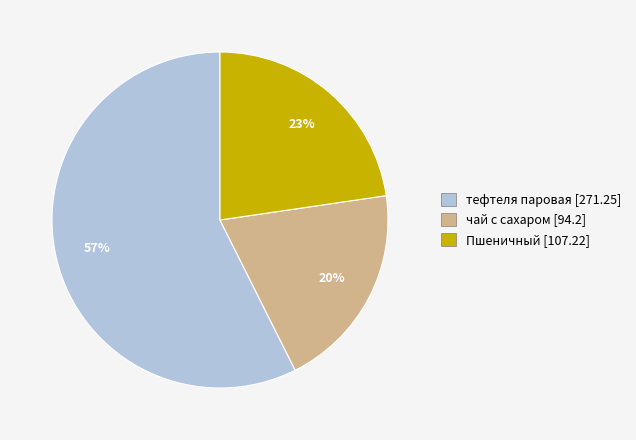

To the nearest percent, what is the difference between the Пшеничный [107.22] and чай с сахаром [94.2] slice percentages?

3%